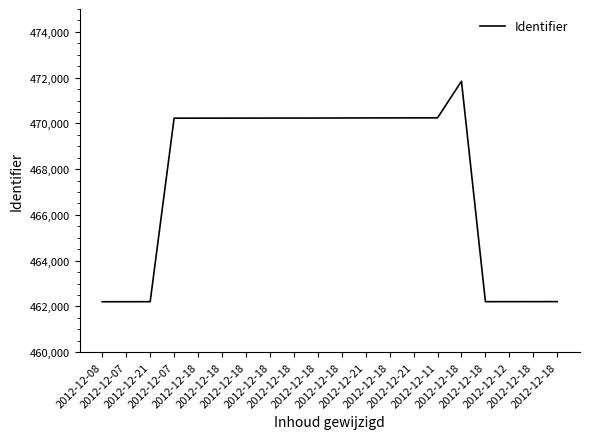

How many interior local peaks (higher than both neighbors) does the data have?

1